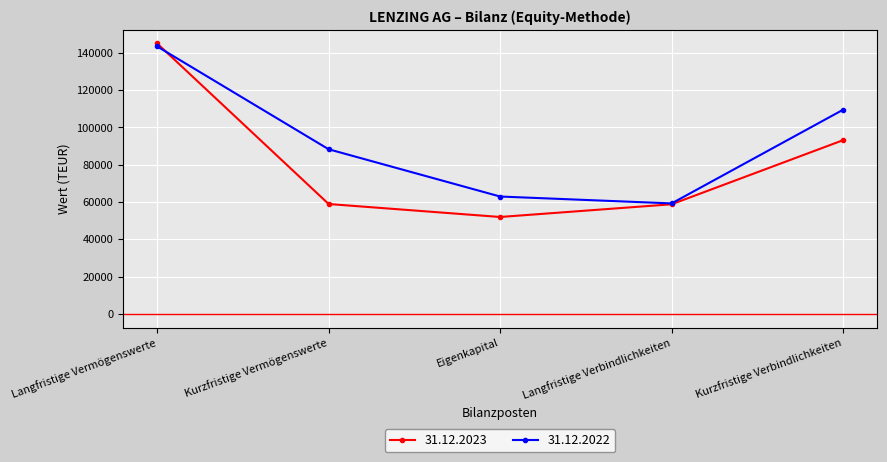

What is the label of the 4th point from the right?

Kurzfristige Vermögenswerte